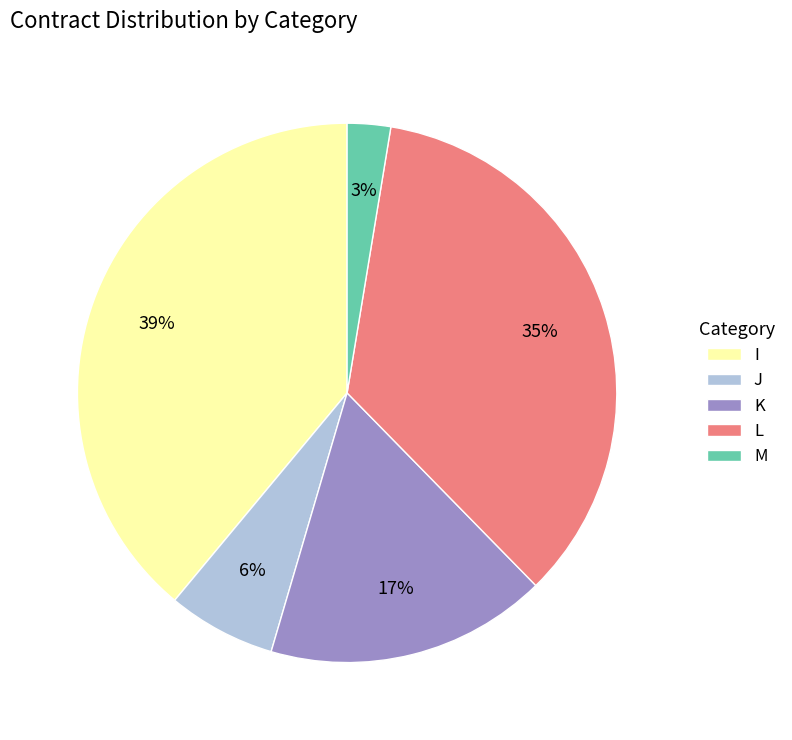

To the nearest percent, what portion does I represent?

39%